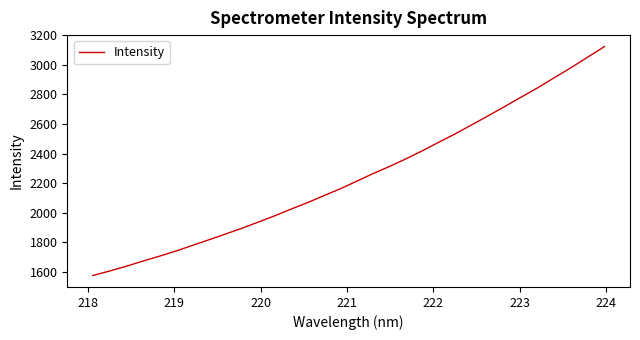

What is the minimum value shown in the chart?

1573.6